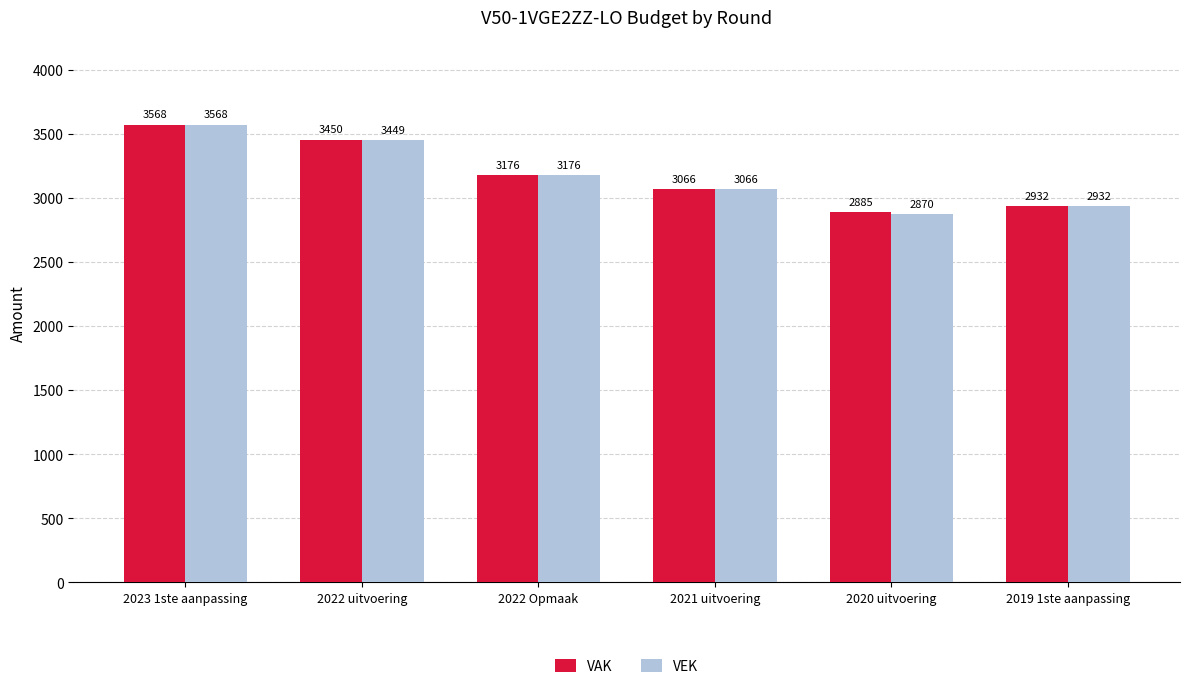

Reading left to right, extract all data points from this chart.

VAK: 2023 1ste aanpassing=3568	2022 uitvoering=3450	2022 Opmaak=3176	2021 uitvoering=3066	2020 uitvoering=2885	2019 1ste aanpassing=2932
VEK: 2023 1ste aanpassing=3568	2022 uitvoering=3449	2022 Opmaak=3176	2021 uitvoering=3066	2020 uitvoering=2870	2019 1ste aanpassing=2932